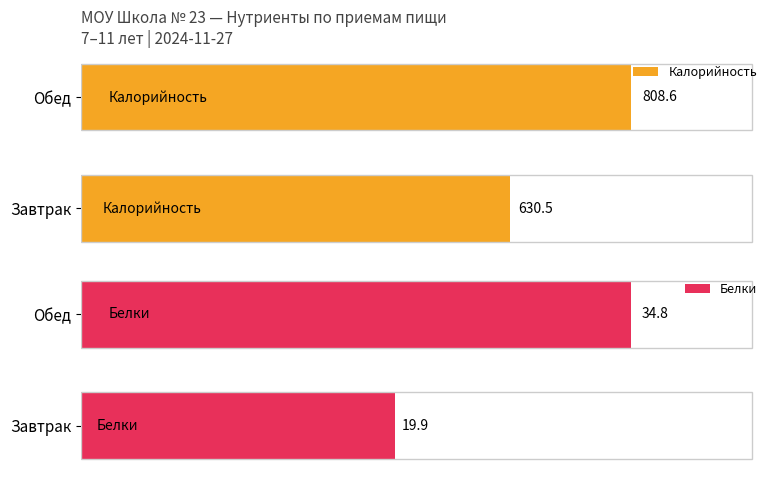

Read the Калорийность value at Завтрак.

630.5